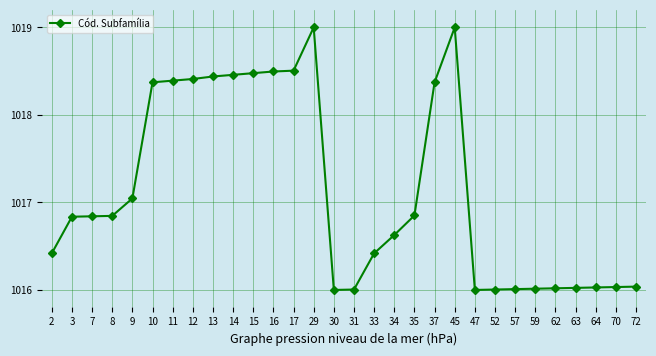

How many lines are shown in the chart?

1